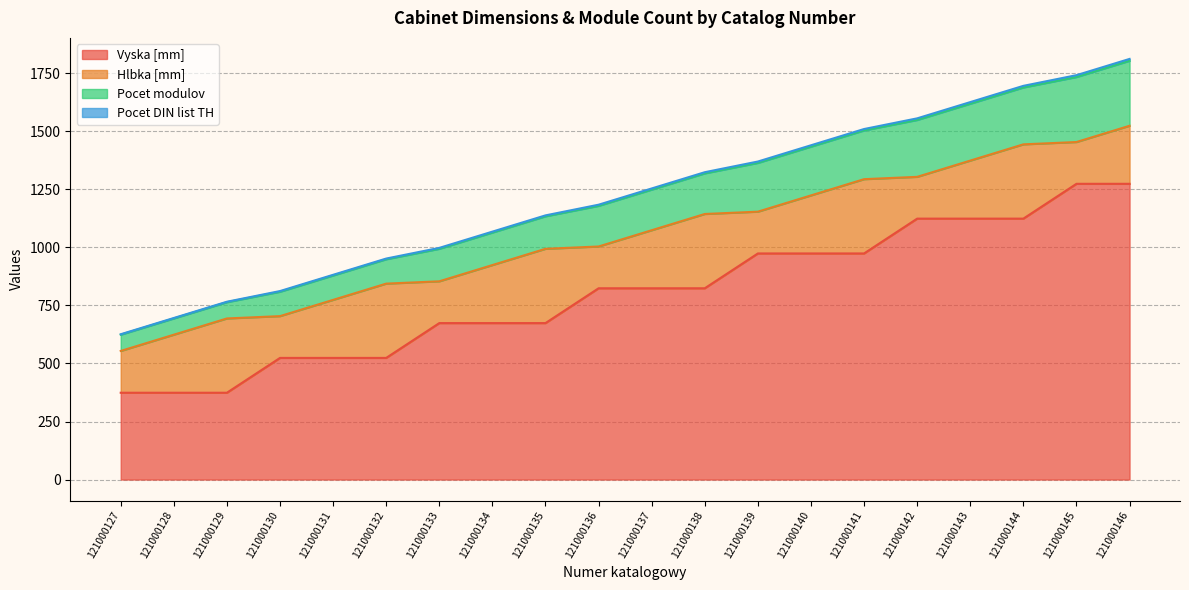

Which label corresponds to the largest value in the chart?

121000146